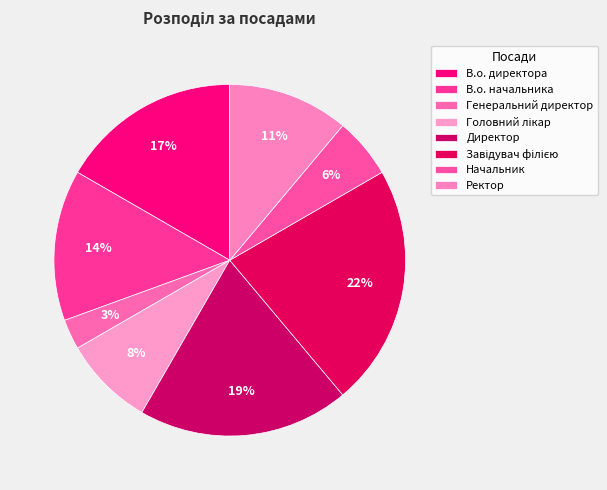

What is the ratio of the value at В.о. начальника to the value at Начальник?

2.5